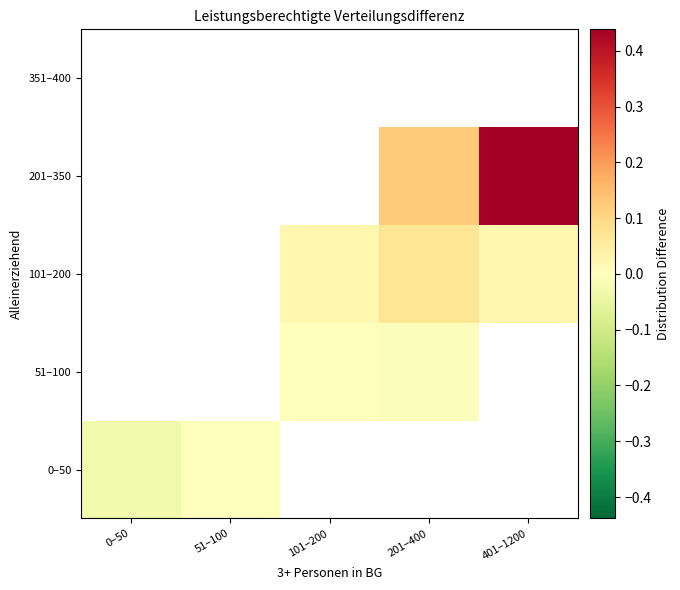

At which category is the sum across all series the highest?

401–1200